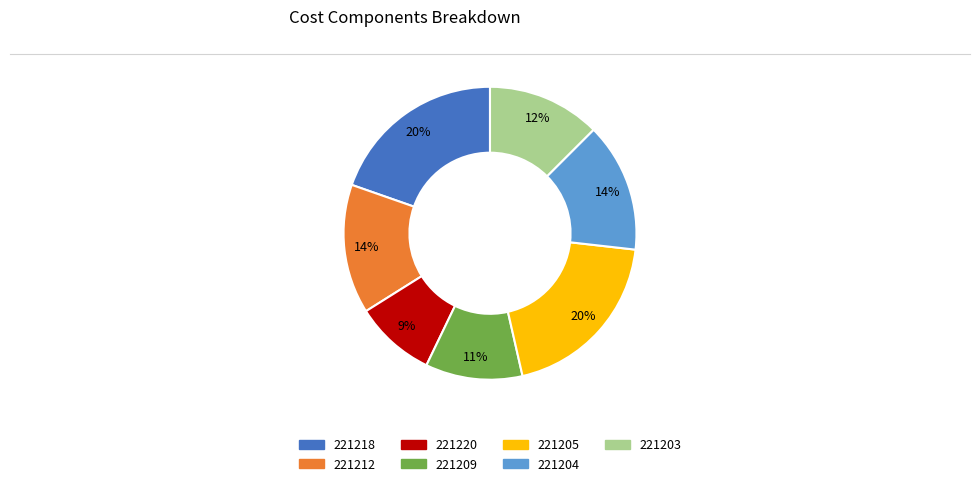

Which category has the smallest portion of the pie?

221220